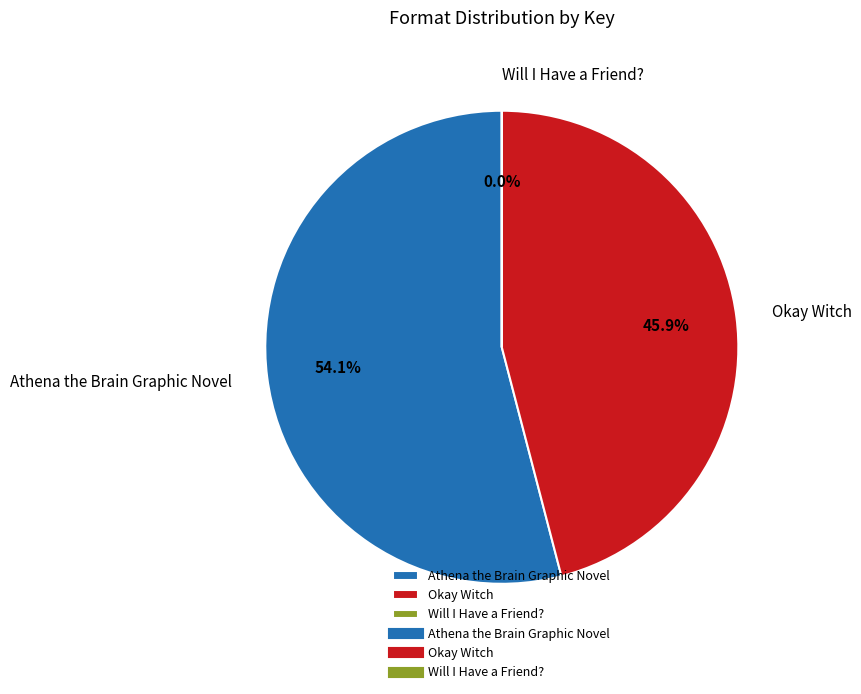

The Okay Witch slice represents 46% of the pie. True or false?

True